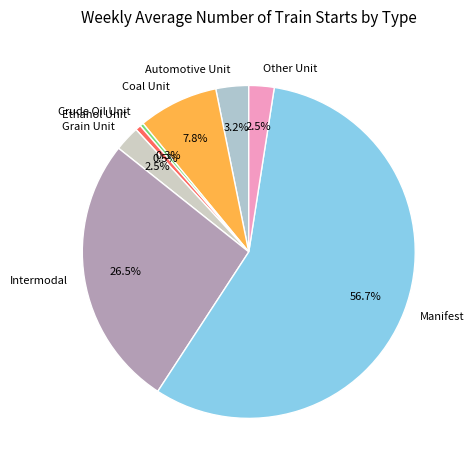

To the nearest percent, what is the average slice percentage?

12%